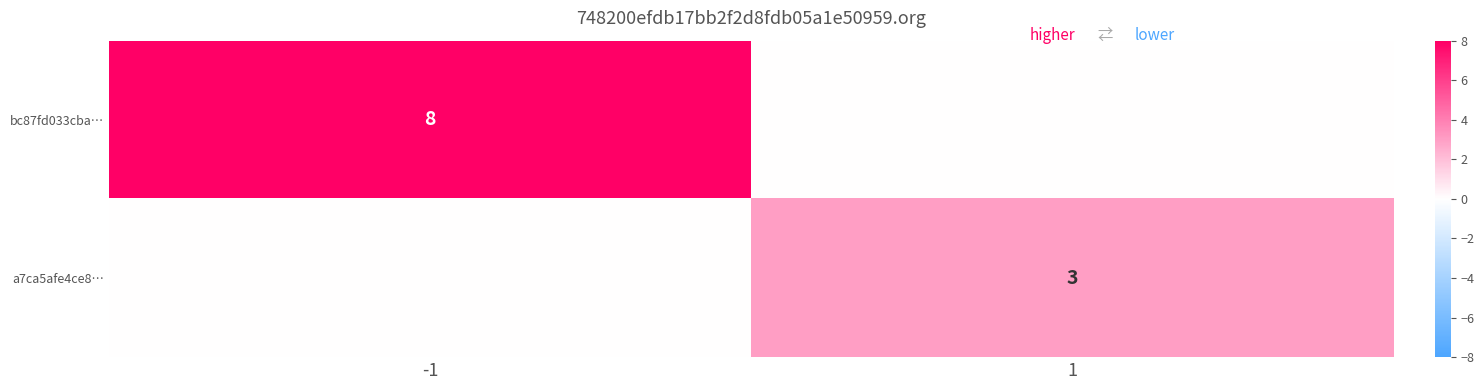

Is it true that a7ca5afe4ce8… equals 3 at 1?

True